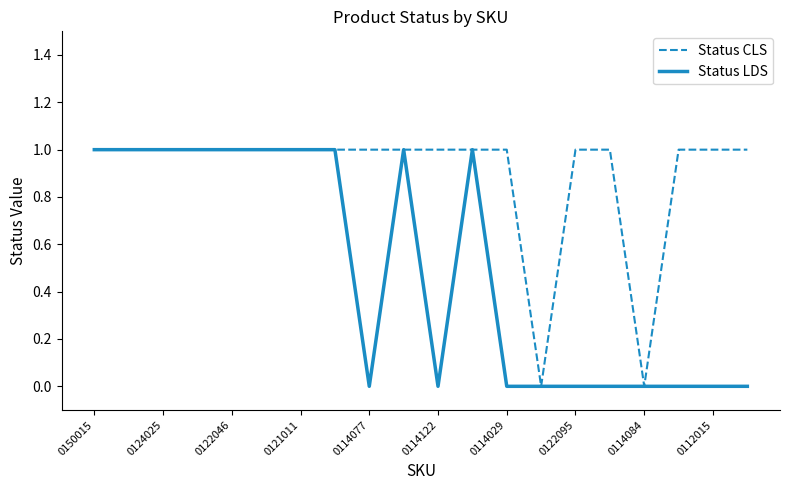

Rank the series by their average value, from highest to lowest.

Status CLS, Status LDS